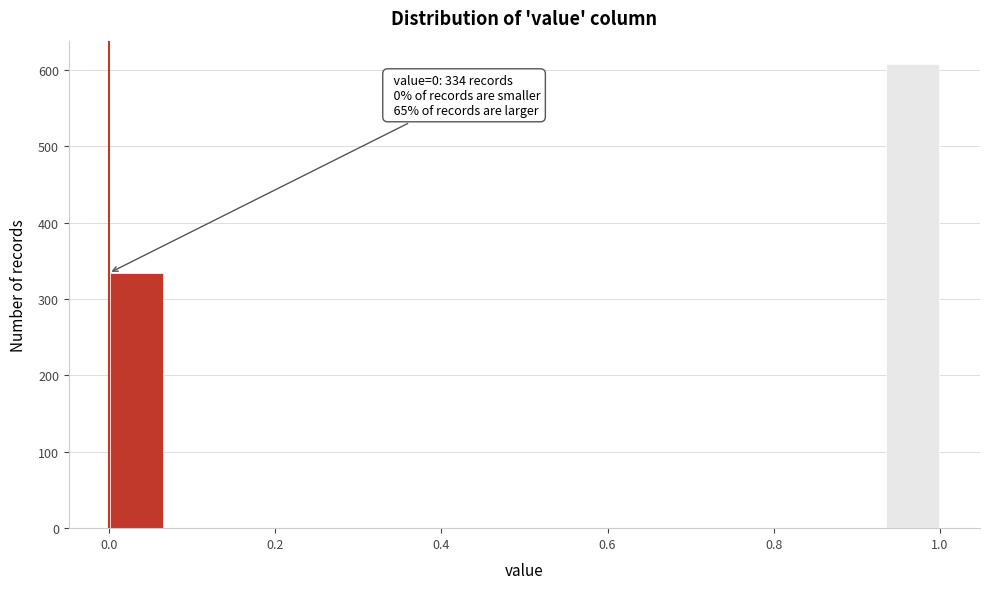

Read against the x-axis, roughly where is the centre of the tallest bar?

0.96